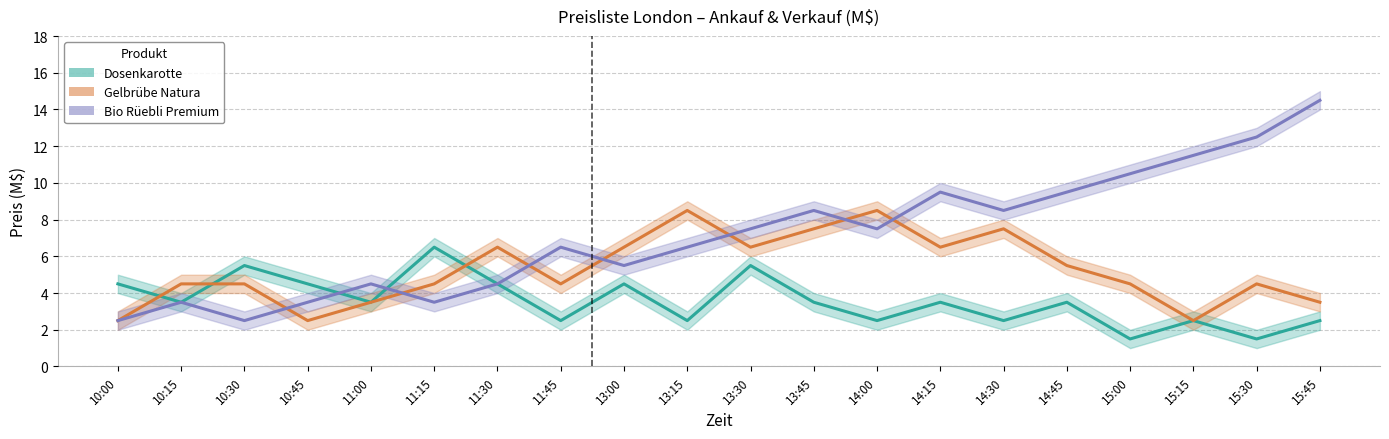

What is the label of the 13th point from the left?

14:00